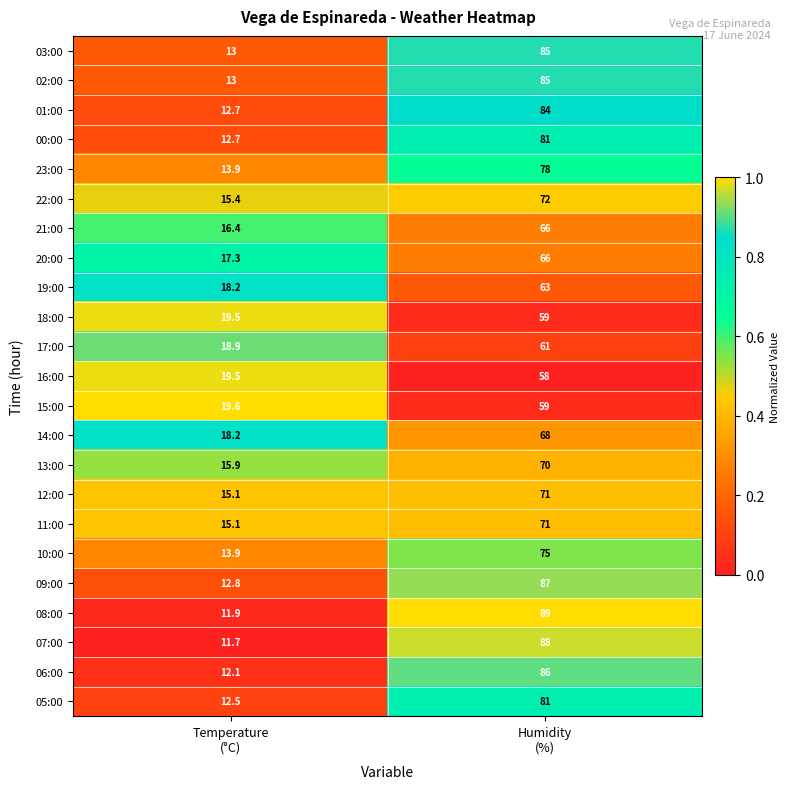

What is the maximum value for 14:00?

68.0